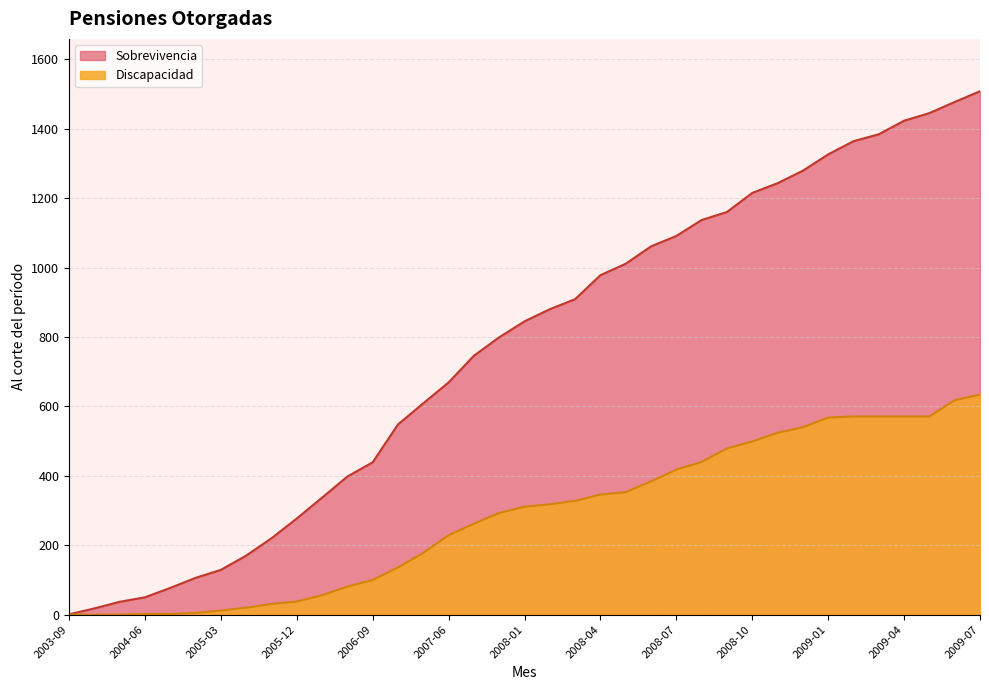

True or false: Discapacidad and Sobrevivencia cross at least once.

False